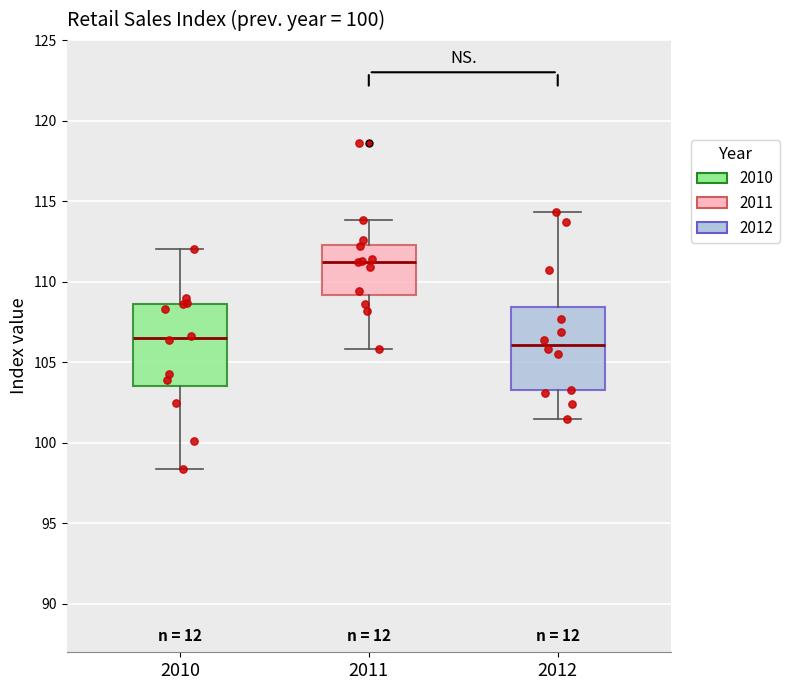

Reading left to right, read every box against the y-axis: the position of its median line, the range the box covers, and the ends of its whiskers. The values are not printed on the chart, so give them approximately, as read against the axis.

2010: median 106.5, box 103.5 to 108.5, whiskers 98.5 to 112.0
2011: median 111.5, box 109.0 to 112.5, whiskers 106.0 to 114.0
2012: median 106.0, box 103.5 to 108.5, whiskers 101.5 to 114.5